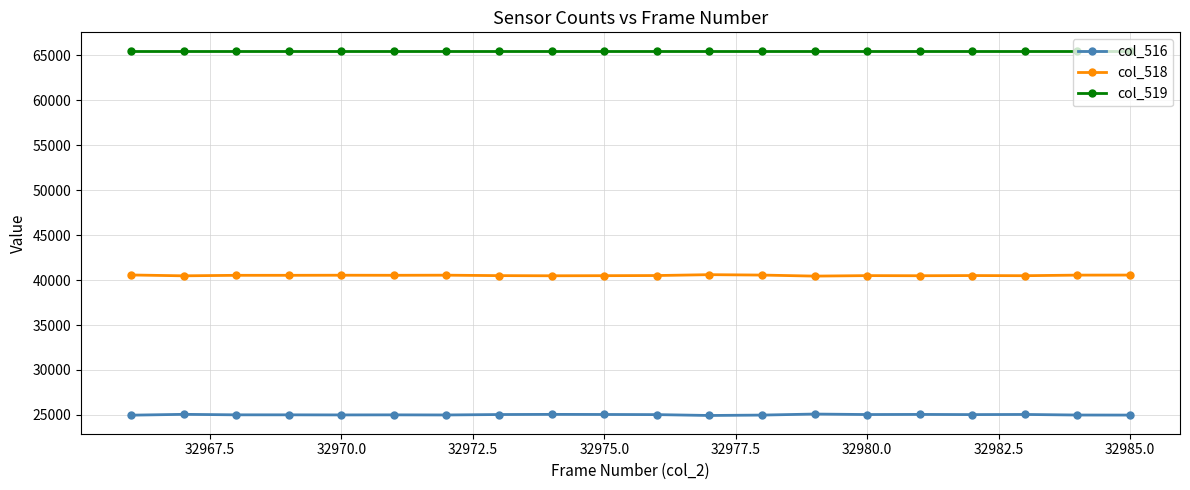

Rank the series by their average value, from highest to lowest.

col_519, col_518, col_516